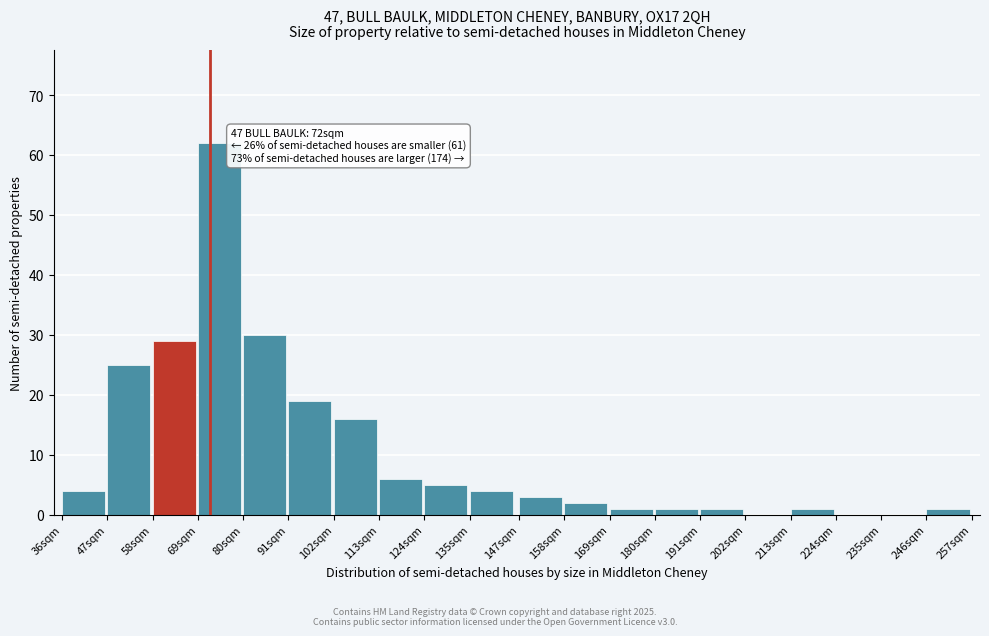

Reading left to right, extract all data points from this chart.

36sqm=4	47sqm=25	58sqm=29	69sqm=62	80sqm=30	91sqm=19	102sqm=16	113sqm=6	124sqm=5	135sqm=4	147sqm=3	158sqm=2	169sqm=1	180sqm=1	191sqm=1	202sqm=0	213sqm=1	224sqm=0	235sqm=0	246sqm=1